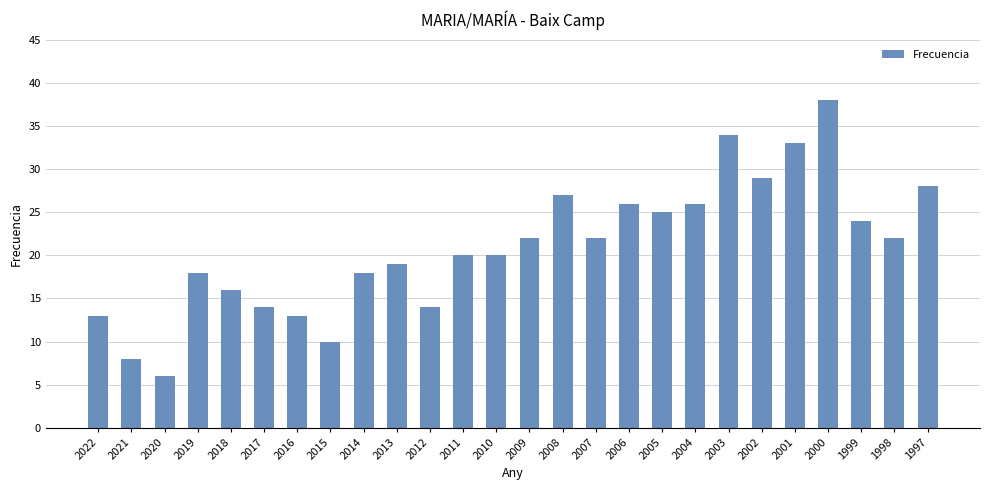

What is the change in value from 2021 to 2018?

+8